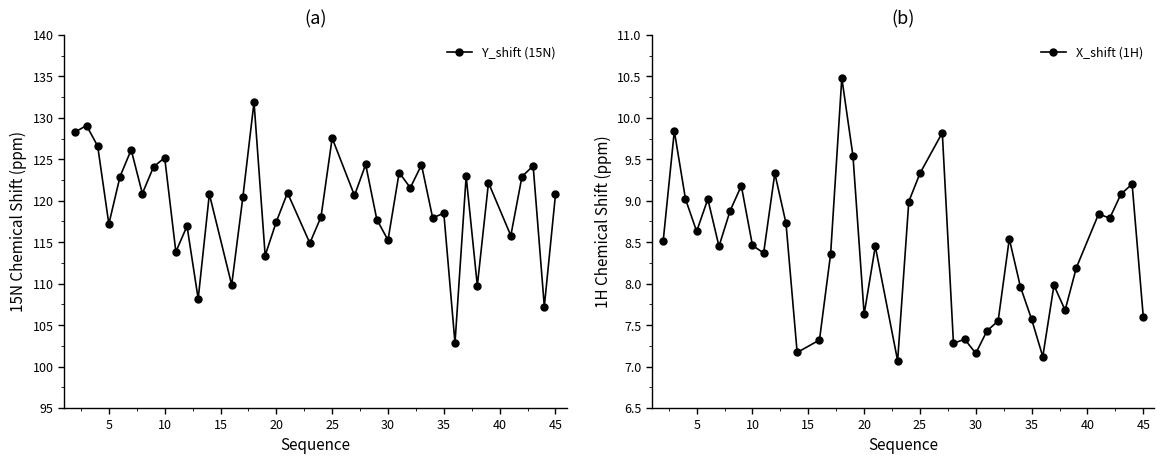

What is the sum of all X_shift (1H) values?

335.9